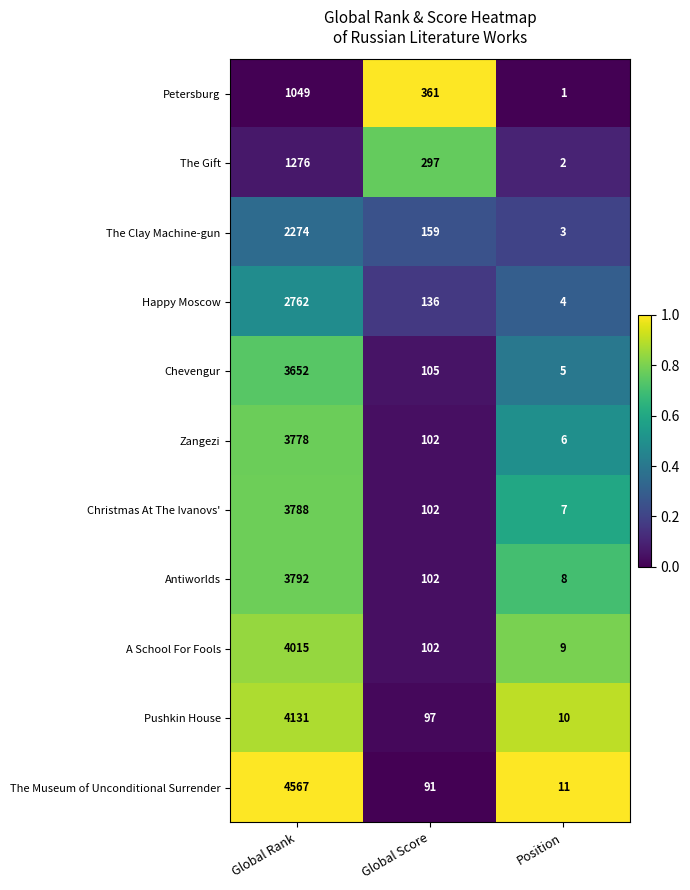

Where does the The Clay Machine-gun series first go above 159?

Global Rank